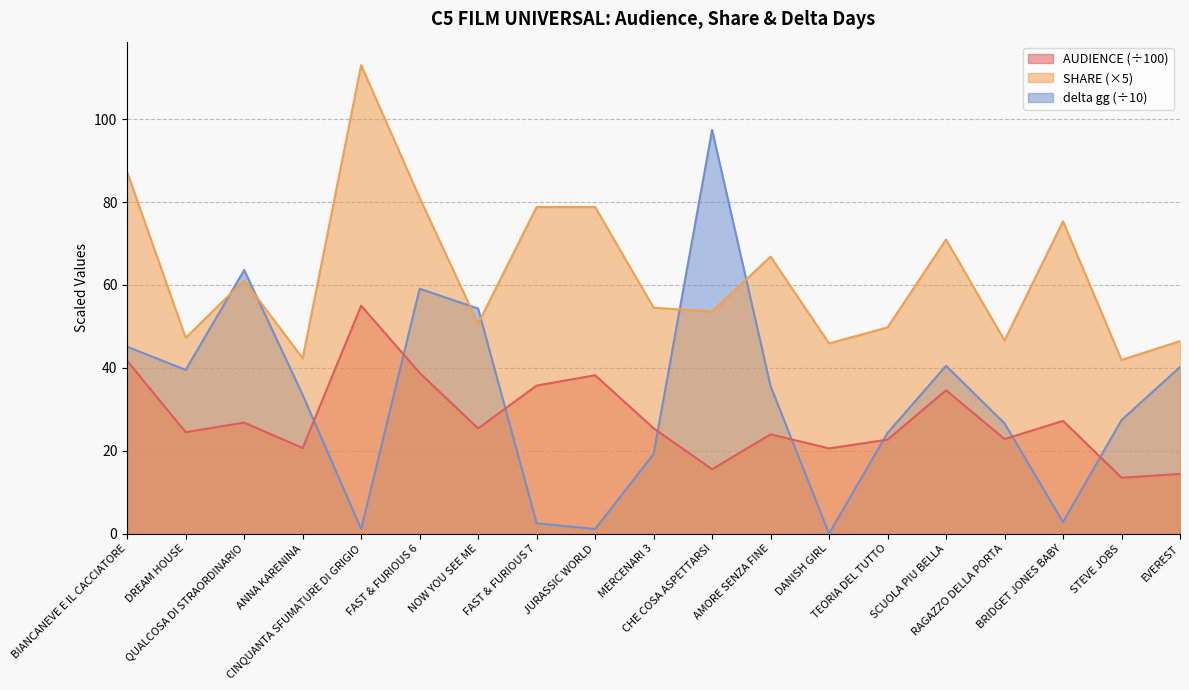

Reading right to left, what are all the values shown in this chart?

AUDIENCE: EVEREST=14.4	STEVE JOBS=13.5	BRIDGET JONES BABY=27.2	RAGAZZO DELLA PORTA=22.8	SCUOLA PIU BELLA=34.6	TEORIA DEL TUTTO=22.7	DANISH GIRL=20.6	AMORE SENZA FINE=24.0	CHE COSA ASPETTARSI=15.5	MERCENARI 3=25.4	JURASSIC WORLD=38.2	FAST & FURIOUS 7=35.7	NOW YOU SEE ME=25.4	FAST & FURIOUS 6=38.8	CINQUANTA SFUMATURE DI GRIGIO=55.0	ANNA KARENINA=20.6	QUALCOSA DI STRAORDINARIO=26.8	DREAM HOUSE=24.5	BIANCANEVE E IL CACCIATORE=41.7
SHARE: EVEREST=46.4	STEVE JOBS=41.9	BRIDGET JONES BABY=75.3	RAGAZZO DELLA PORTA=46.6	SCUOLA PIU BELLA=71.0	TEORIA DEL TUTTO=49.8	DANISH GIRL=45.9	AMORE SENZA FINE=66.8	CHE COSA ASPETTARSI=53.6	MERCENARI 3=54.5	JURASSIC WORLD=78.8	FAST & FURIOUS 7=78.8	NOW YOU SEE ME=50.7	FAST & FURIOUS 6=81.0	CINQUANTA SFUMATURE DI GRIGIO=113.0	ANNA KARENINA=42.3	QUALCOSA DI STRAORDINARIO=61.1	DREAM HOUSE=47.2	BIANCANEVE E IL CACCIATORE=87.2
delta gg: EVEREST=40.2	STEVE JOBS=27.4	BRIDGET JONES BABY=2.8	RAGAZZO DELLA PORTA=26.6	SCUOLA PIU BELLA=40.5	TEORIA DEL TUTTO=24.3	DANISH GIRL=0.0	AMORE SENZA FINE=35.6	CHE COSA ASPETTARSI=97.4	MERCENARI 3=19.2	JURASSIC WORLD=1.1	FAST & FURIOUS 7=2.5	NOW YOU SEE ME=54.3	FAST & FURIOUS 6=59.1	CINQUANTA SFUMATURE DI GRIGIO=1.1	ANNA KARENINA=33.5	QUALCOSA DI STRAORDINARIO=63.6	DREAM HOUSE=39.5	BIANCANEVE E IL CACCIATORE=45.1